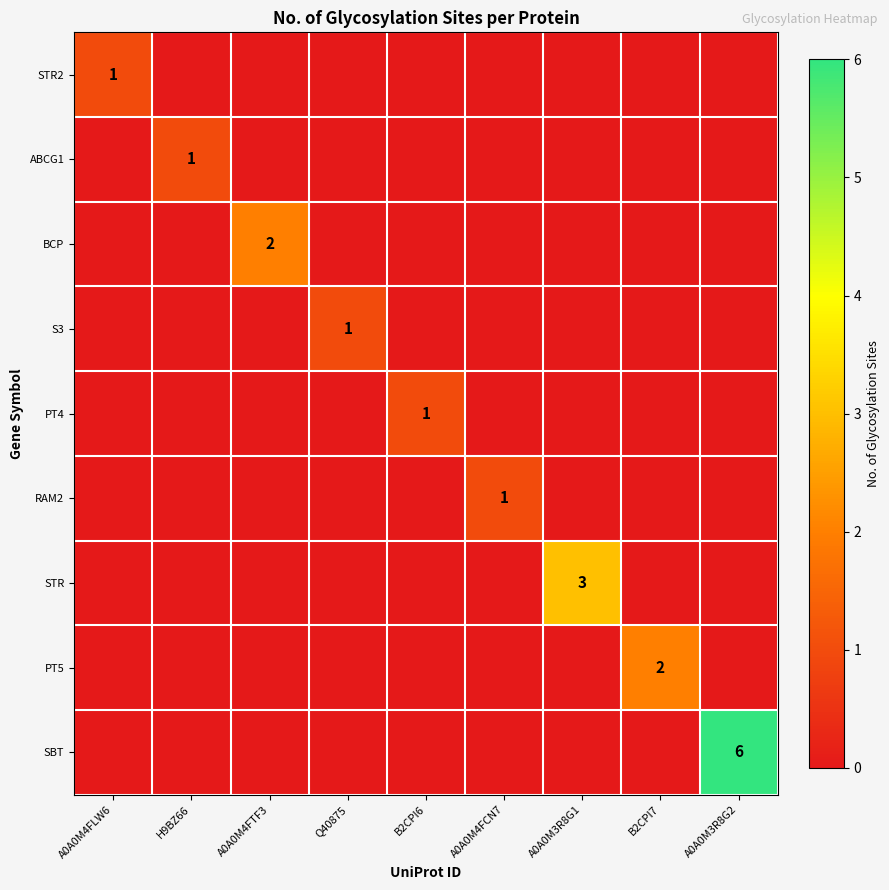

Which category has the lowest value in the STR series?

A0A0M4FLW6